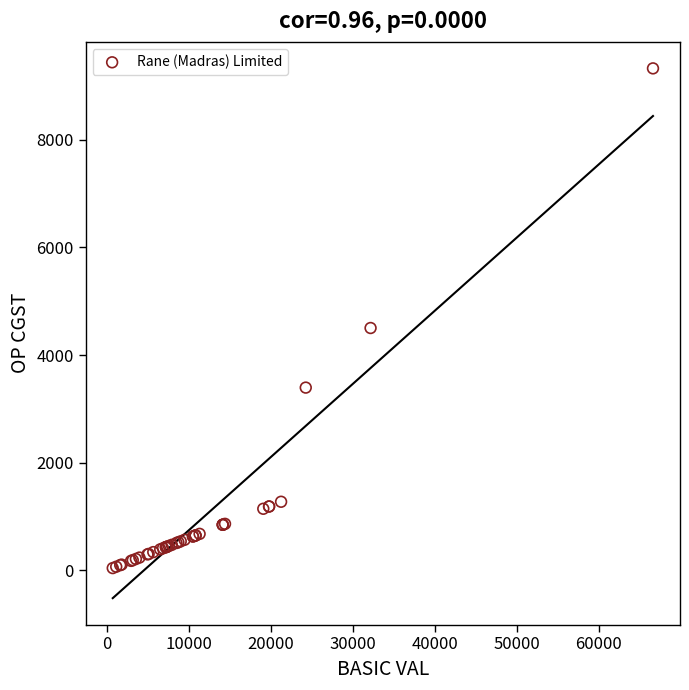

What Y value in the scatter plot is closest to 4683?

4501.8